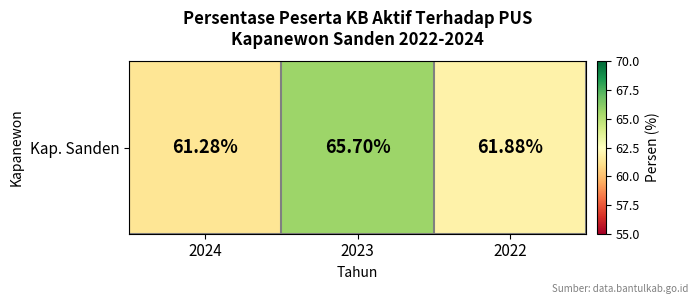

The value at 2022 is 61.9. True or false?

True